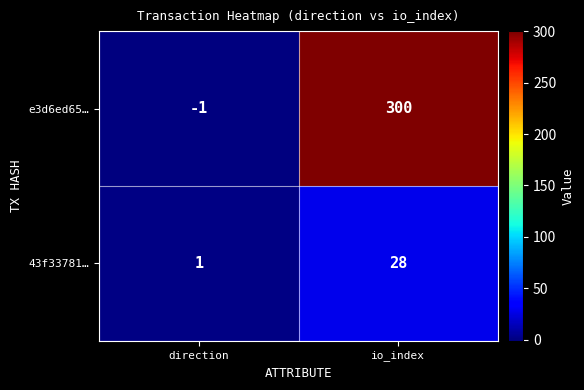

At how many categories does at least one series exceed 118?

1